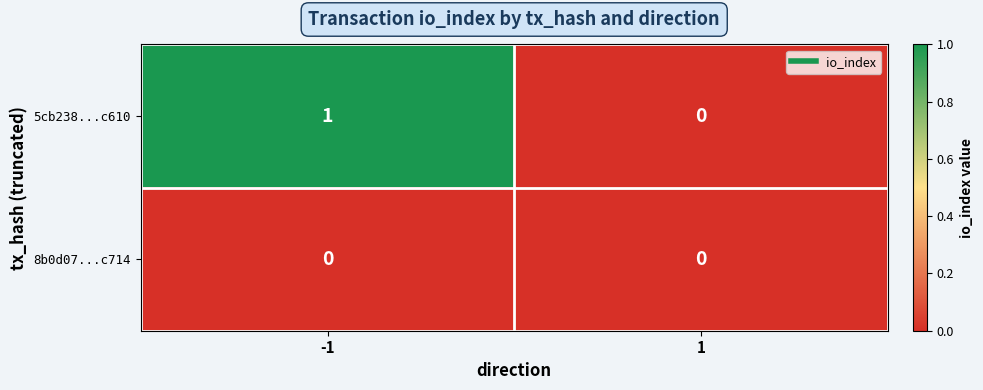

Between -1 and 1, which series saw the biggest shift?

5cb238...c610